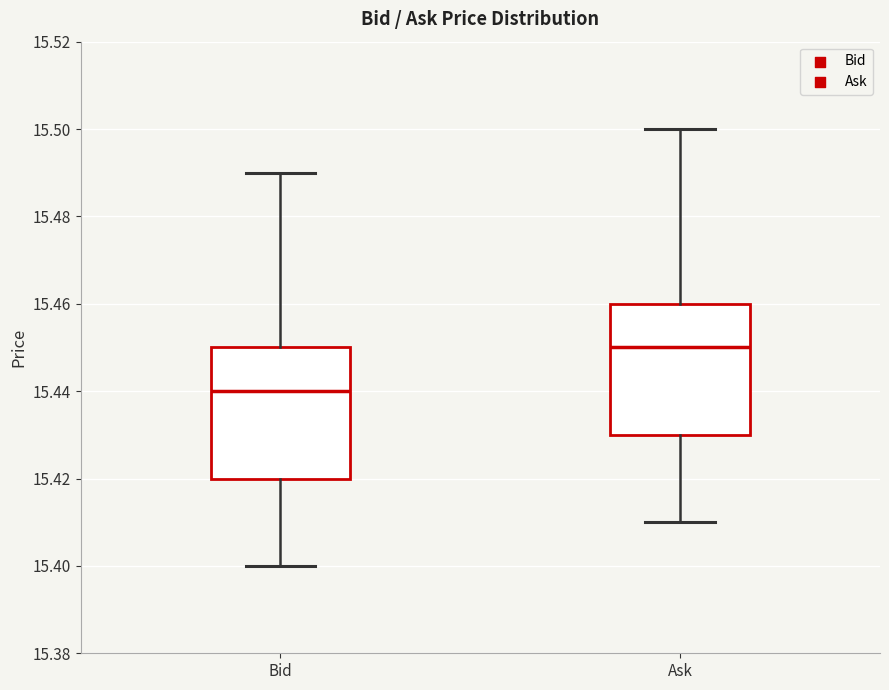

Where is the lower edge of the box for Bid on the y-axis? The values are not printed on the chart, so give them approximately, as read against the axis.

15.42